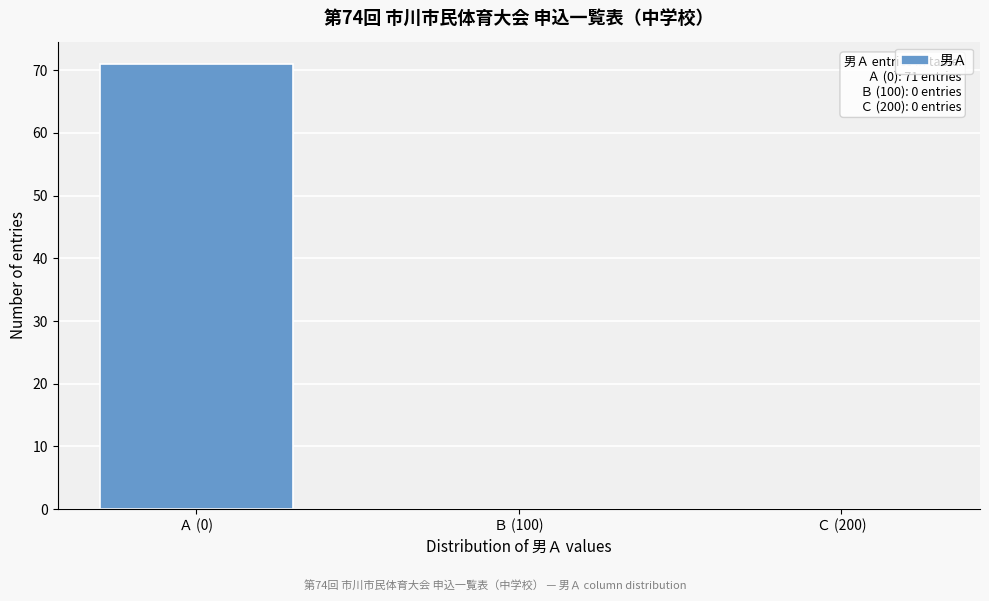

Reading left to right, list all the values displayed in this chart.

Ａ (0)=71	Ｂ (100)=0	Ｃ (200)=0